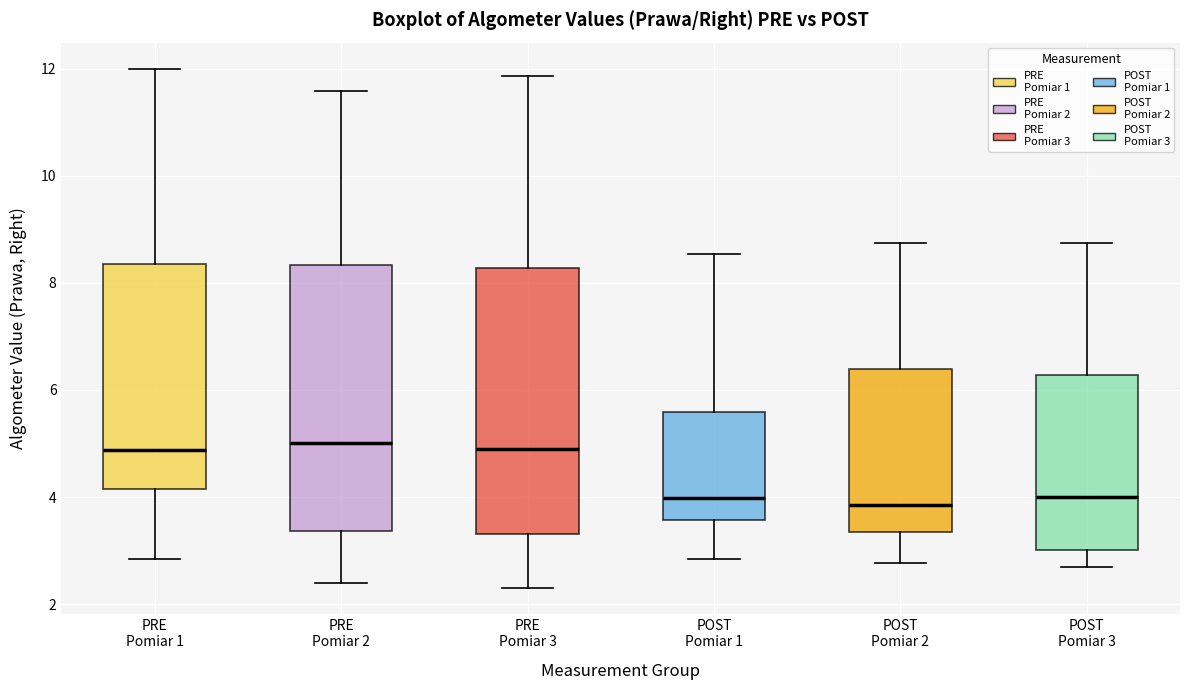

Reading left to right, transcribe this box plot: for each box, give where its median line is, the range the box spans, and where its two whiskers end, as read against the y-axis. The values are not printed on the chart, so give them approximately, as read against the axis.

PRE Pomiar 1: median 4.8, box 4.2 to 8.4, whiskers 2.8 to 12.0
PRE Pomiar 2: median 5.0, box 3.4 to 8.4, whiskers 2.4 to 11.6
PRE Pomiar 3: median 5.0, box 3.4 to 8.2, whiskers 2.4 to 11.8
POST Pomiar 1: median 4.0, box 3.6 to 5.6, whiskers 2.8 to 8.6
POST Pomiar 2: median 3.8, box 3.4 to 6.4, whiskers 2.8 to 8.8
POST Pomiar 3: median 4.0, box 3.0 to 6.2, whiskers 2.8 to 8.8